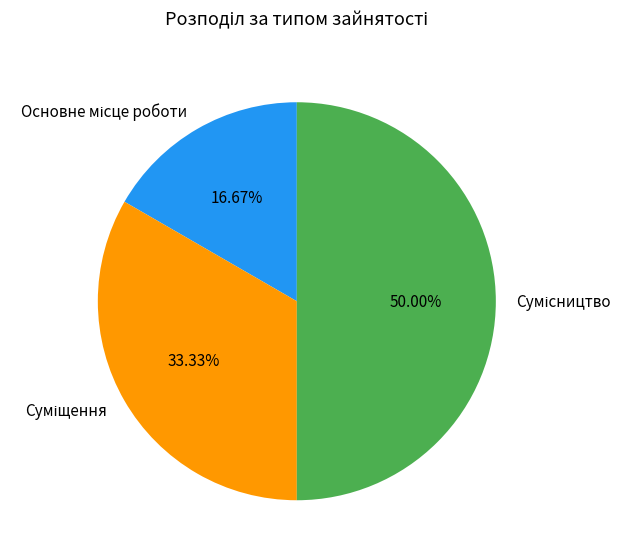

What percentage is the Основне місце роботи slice, to the nearest percent?

17%